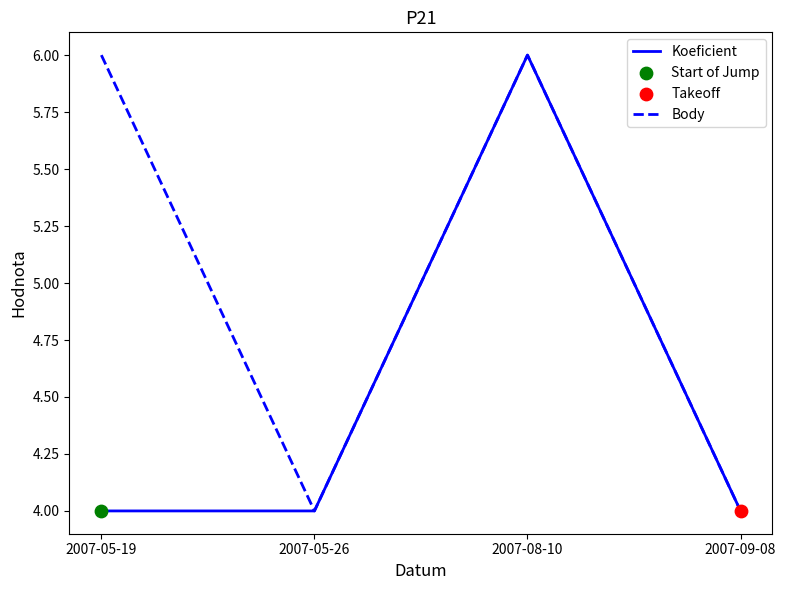

Is the value of Body at 2007-08-10 greater than the value of Koeficient at 2007-09-08?

Yes